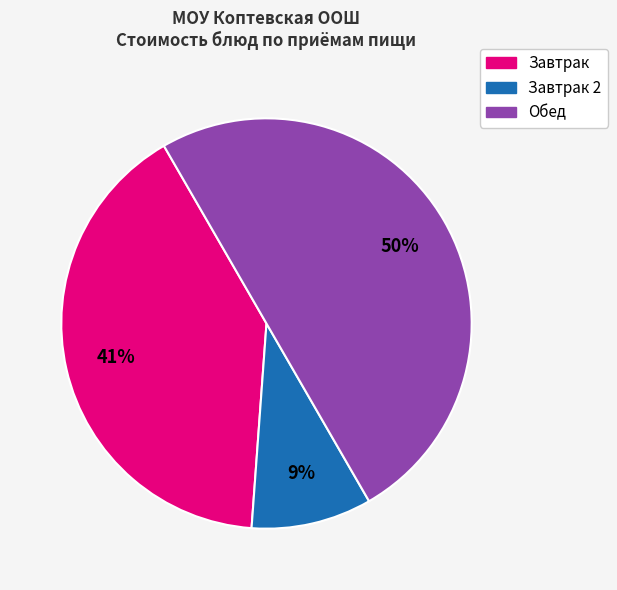

Is it true that Обед is 50% of the pie?

True